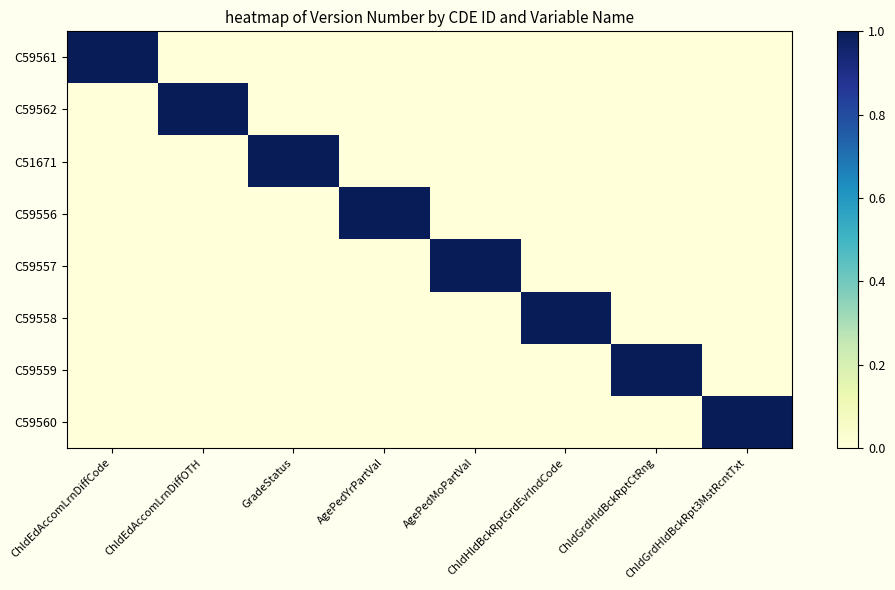

What is the total value across all series at AgePedYrPartVal?

1